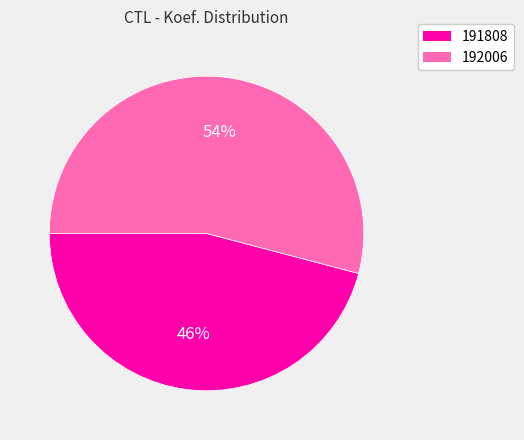

To the nearest percent, what percentage of the pie is 192006?

54%